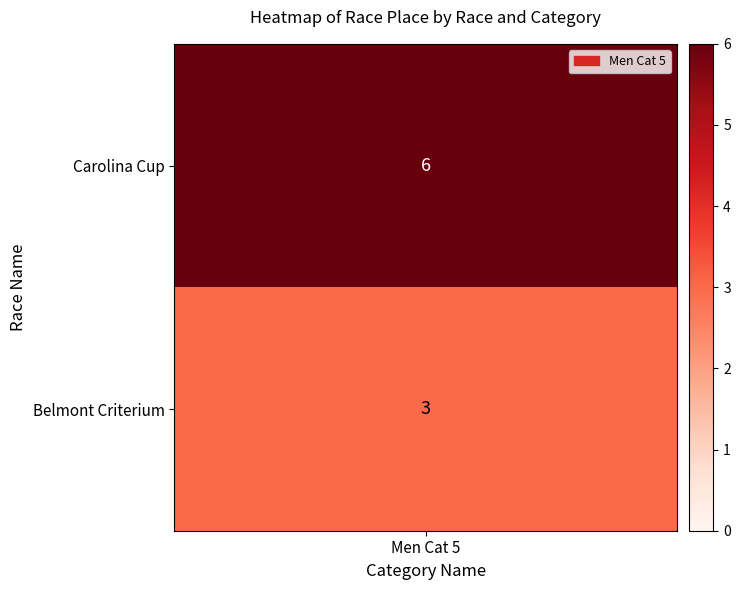

The chart shows a value of 3 at 1. True or false?

True